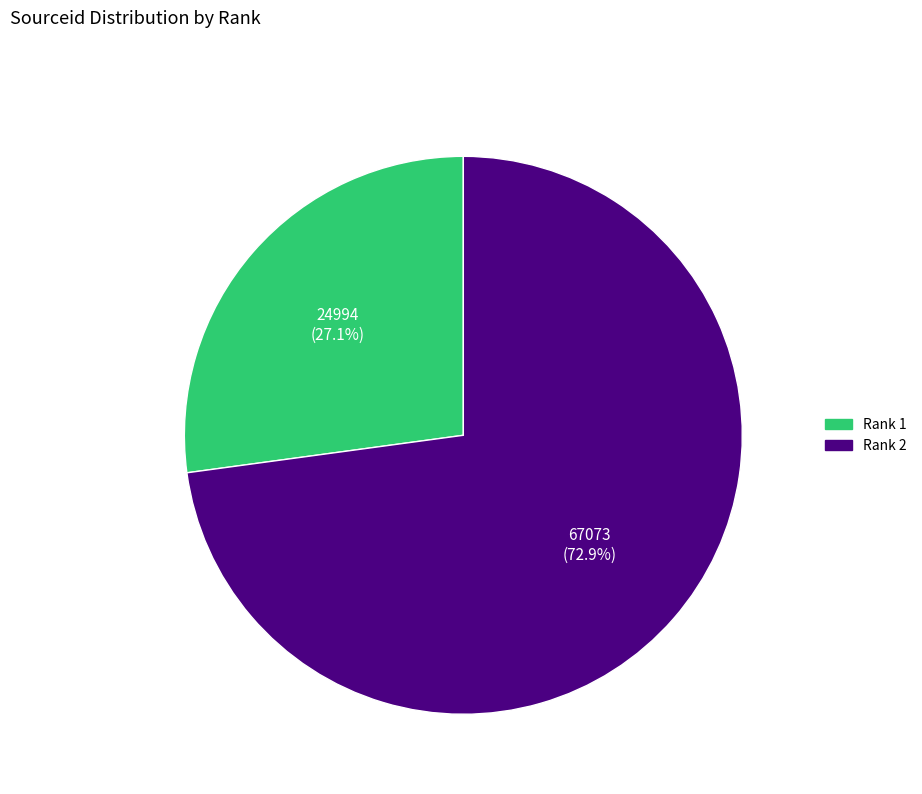

Approximately how many times larger is the value at Rank 2 compared to Rank 1?

2.7